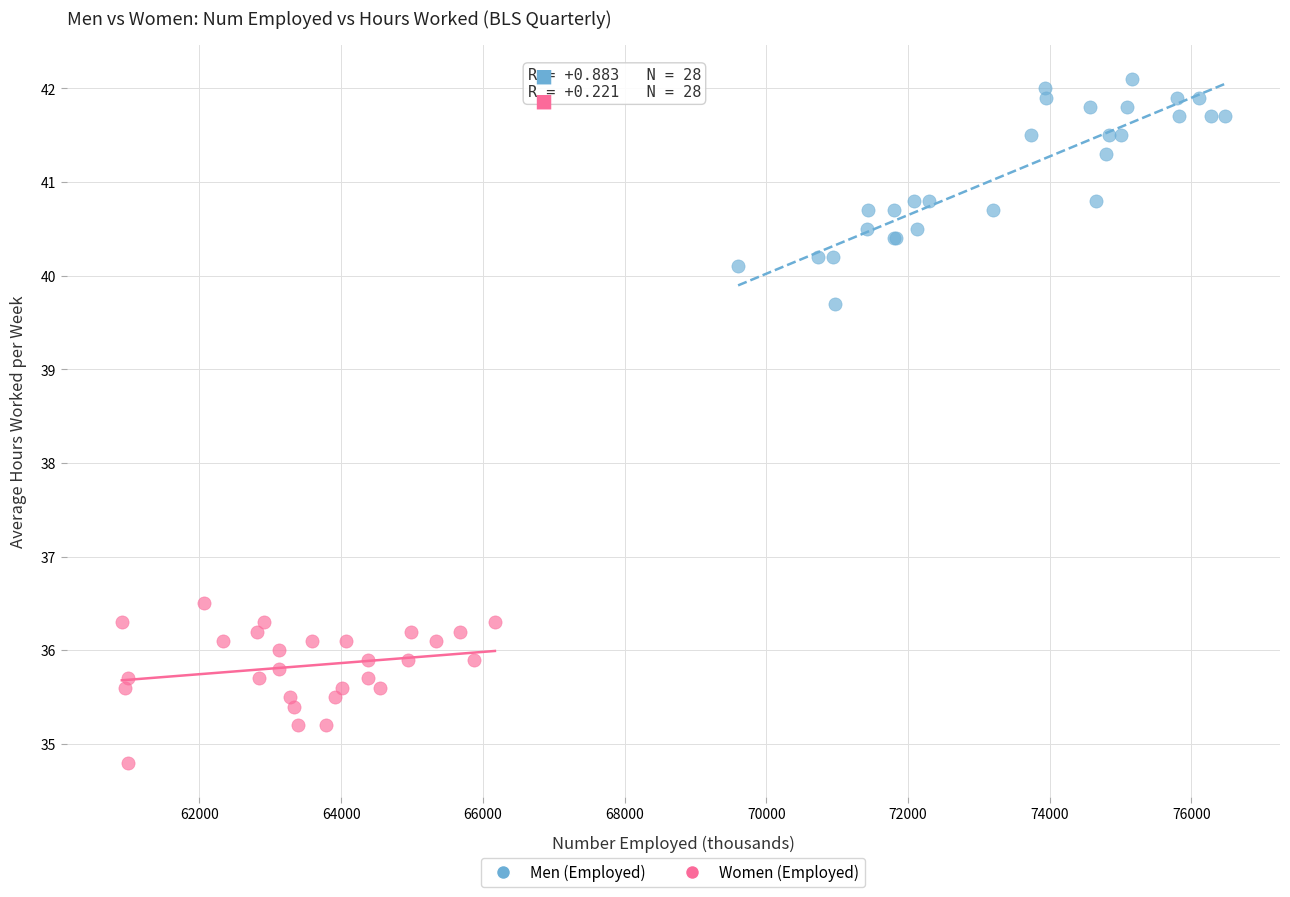

Which series has the widest spread of Y values?

Men (Employed)